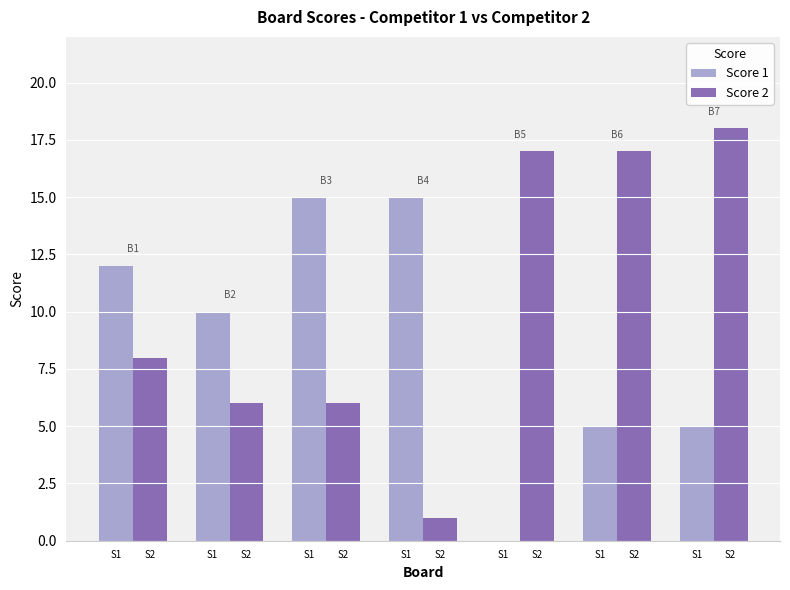

What are all the series names shown in the legend?

Score 1, Score 2